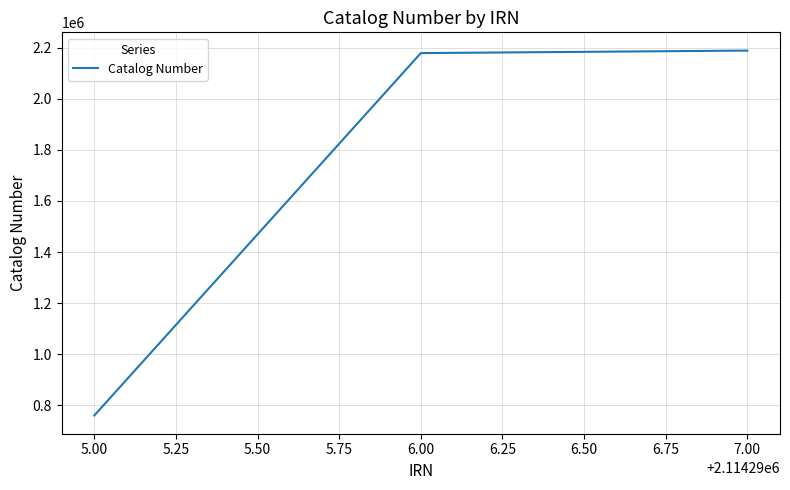

Approximately how many times larger is the value at 7.00 compared to 5.00?

2.9